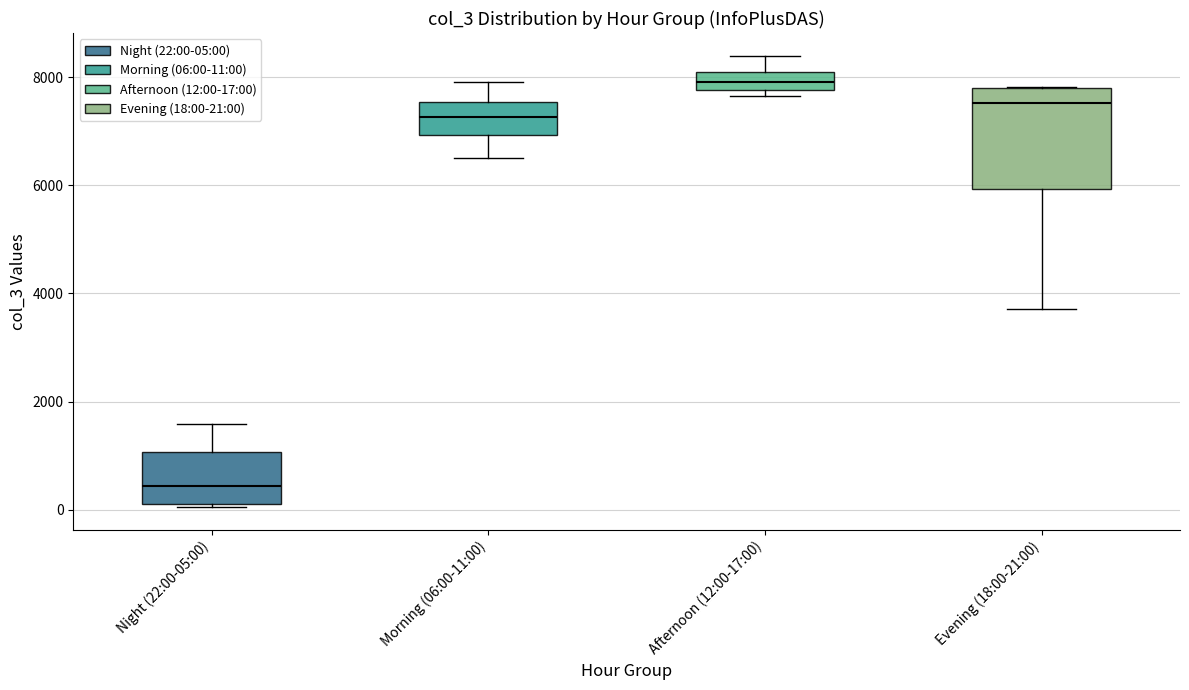

Where does the median line of the box for Night (22:00-05:00) sit on the y-axis? The values are not printed on the chart, so give them approximately, as read against the axis.

400